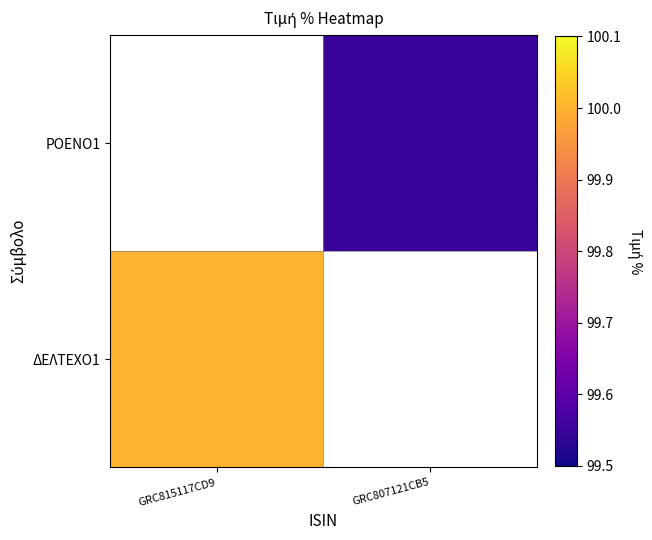

Which category has the highest value in the ΔΕΛΤΕΧΟ1 series?

GRC815117CD9